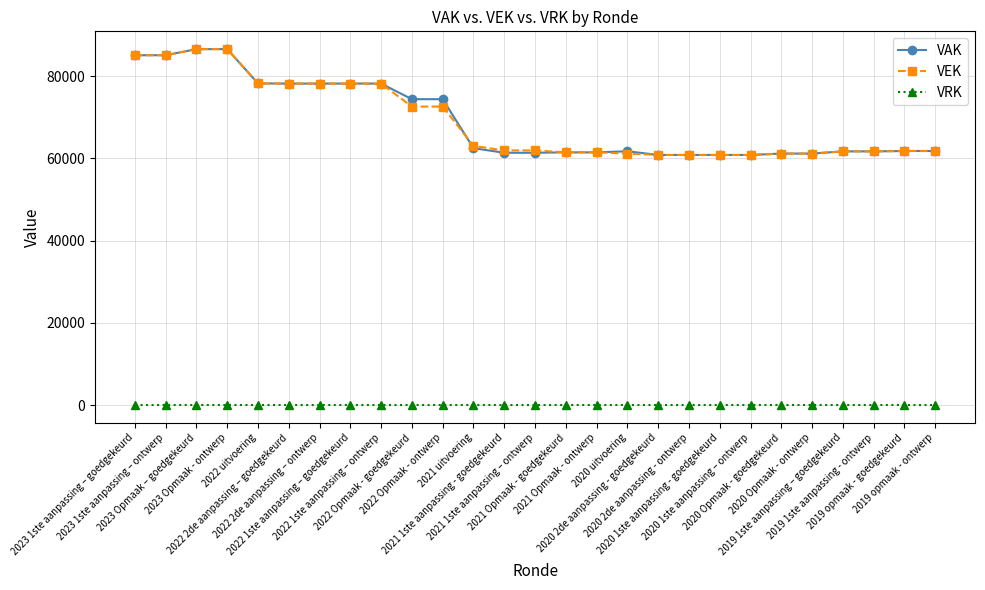

What is the difference between the second highest and second lowest values in the VEK series?

25742